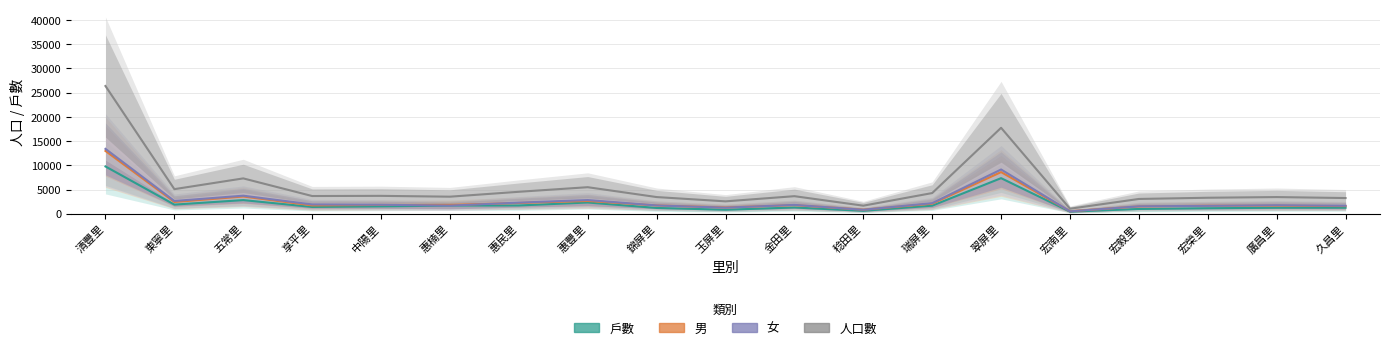

At which label does 人口數 reach its peak?

清豐里